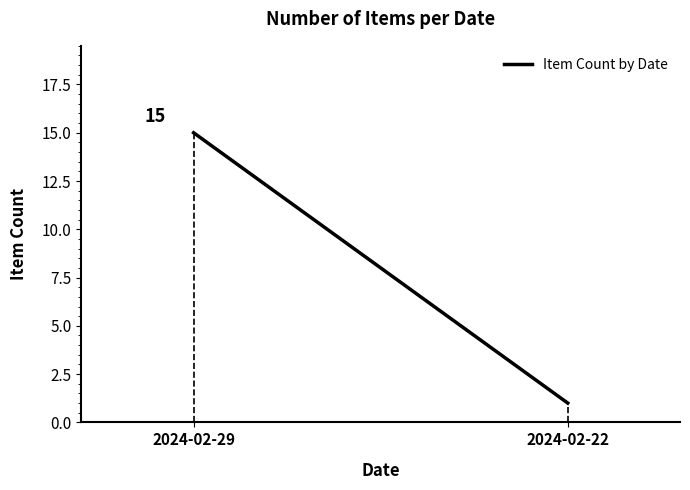

Is this an area chart (filled region under the line)?

No